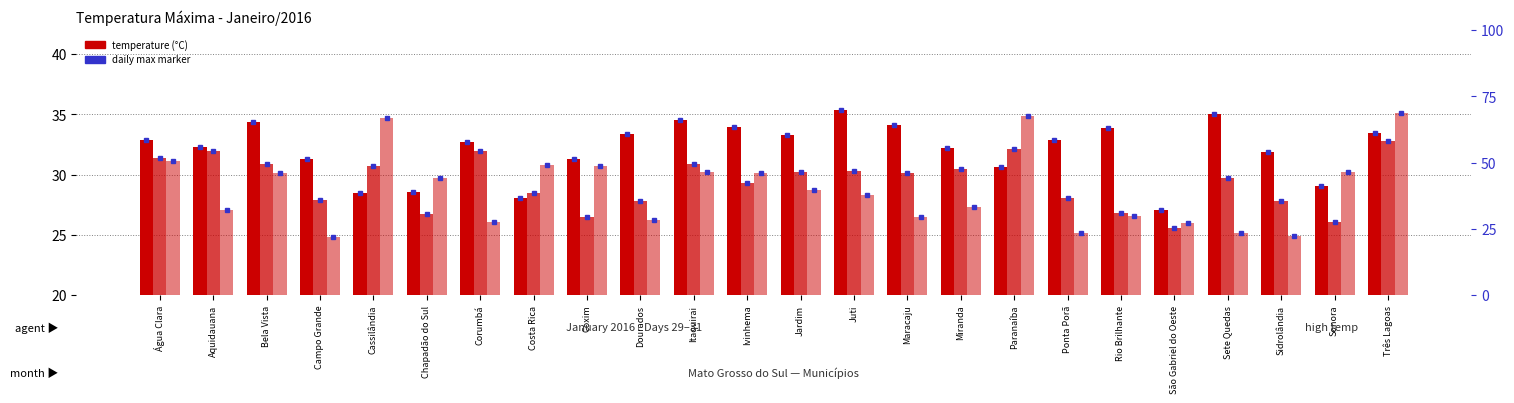

Which series changed the most between Itaquirai and Miranda?

Day 31